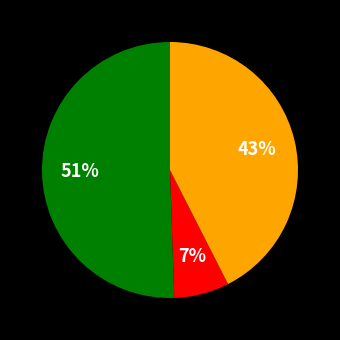

To the nearest percent, what is the average slice percentage?

33%